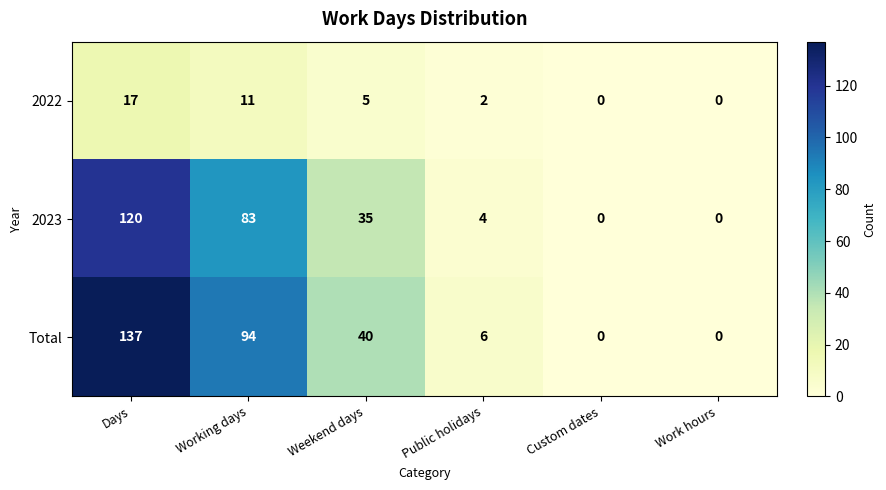

True or false: Total has a value of 94 at Working days.

True